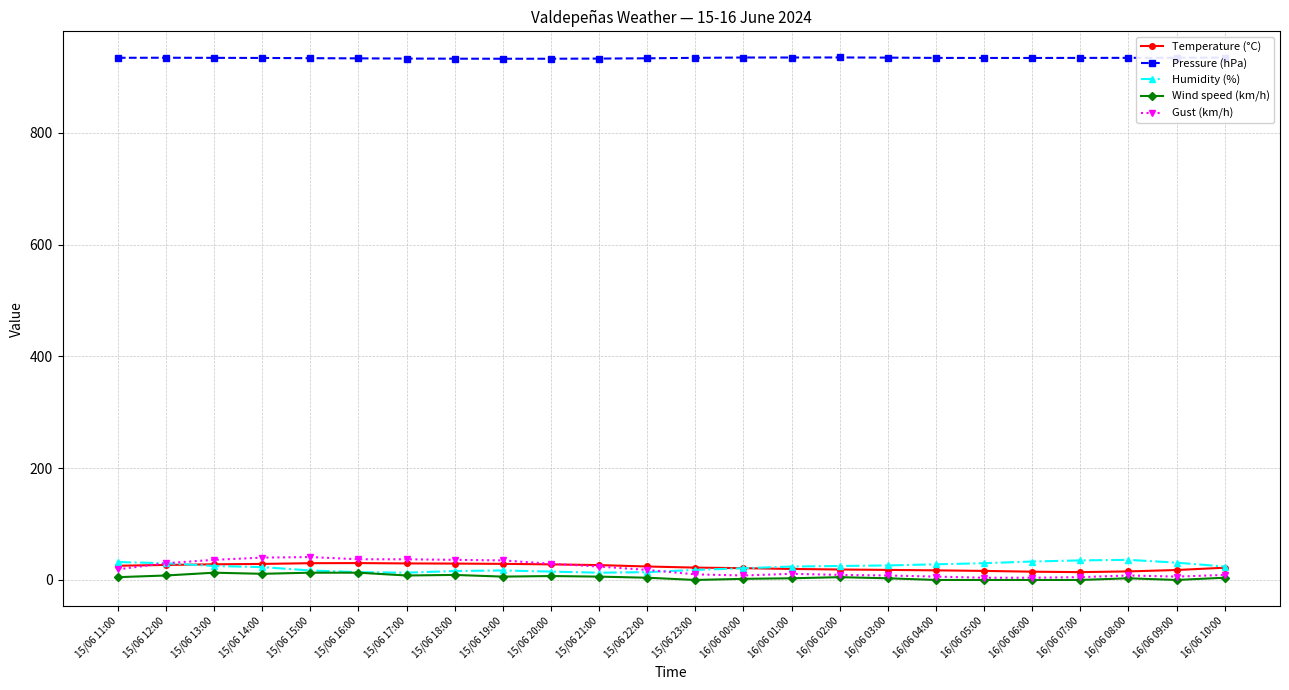

Is it true that Wind speed (km/h) equals 5.0 at 15/06 11:00?

True